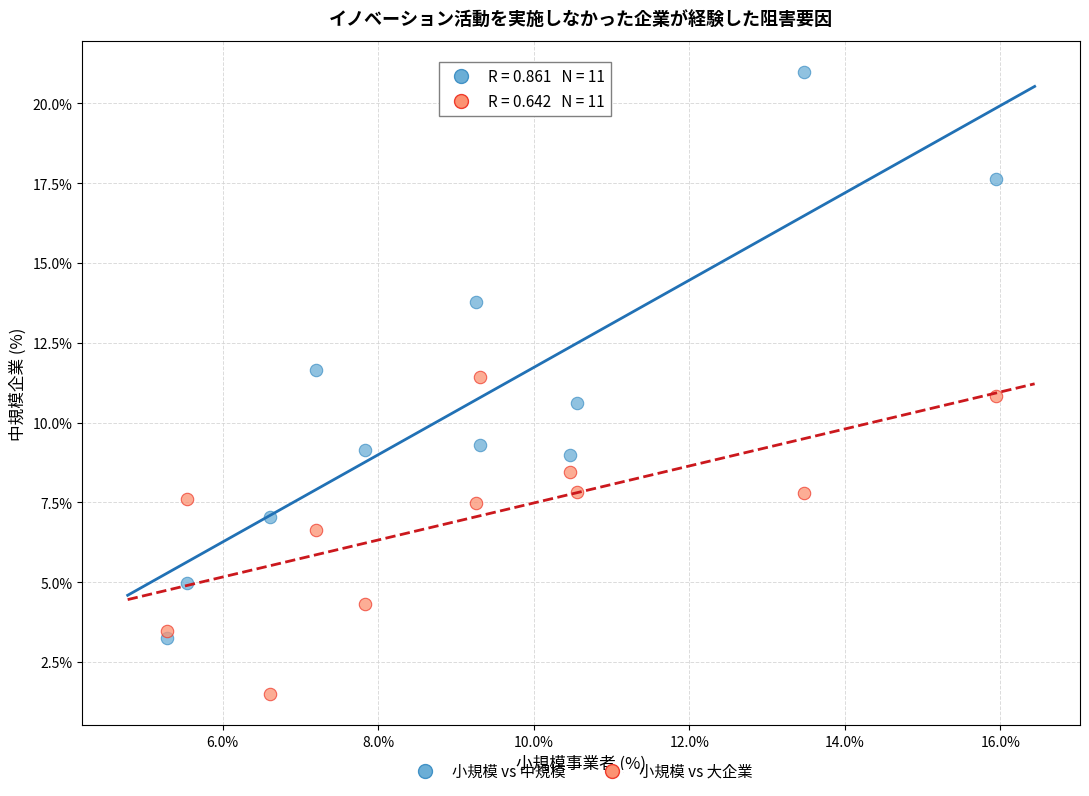

What are all the series names shown in the legend?

小規模 vs 中規模, 小規模 vs 大企業